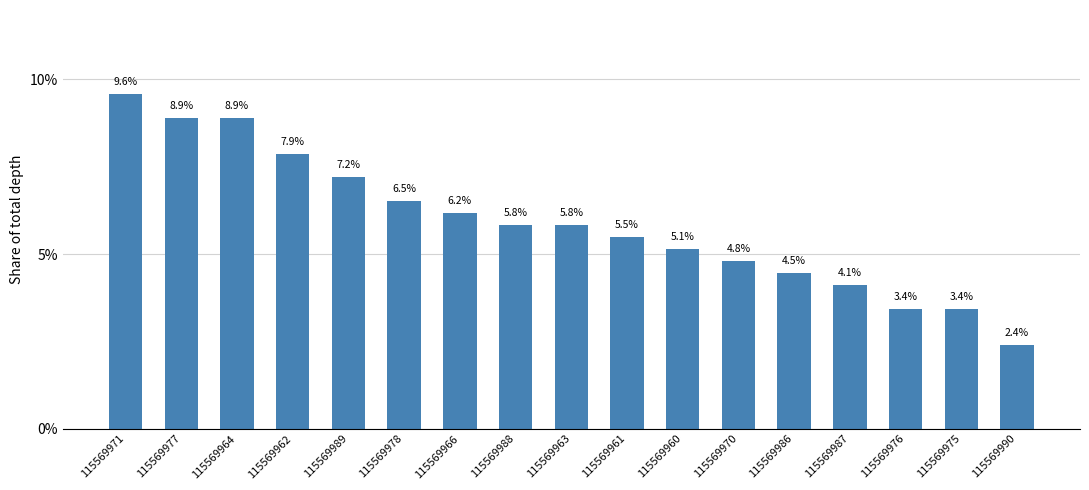

Between 115569971 and 115569988, which is larger?

115569971